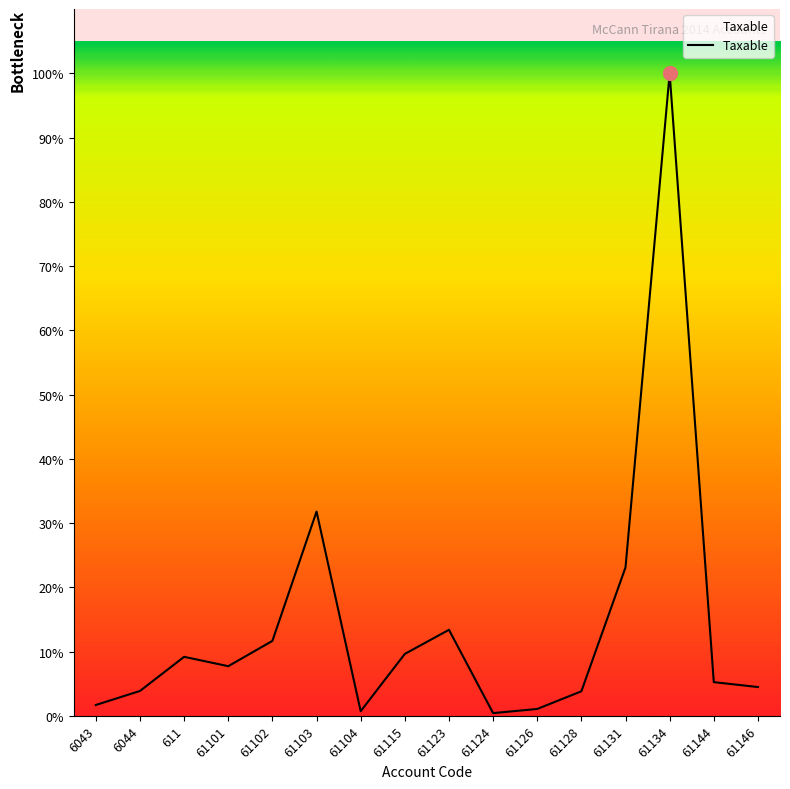

Does the chart display data point markers on the line(s)?

No